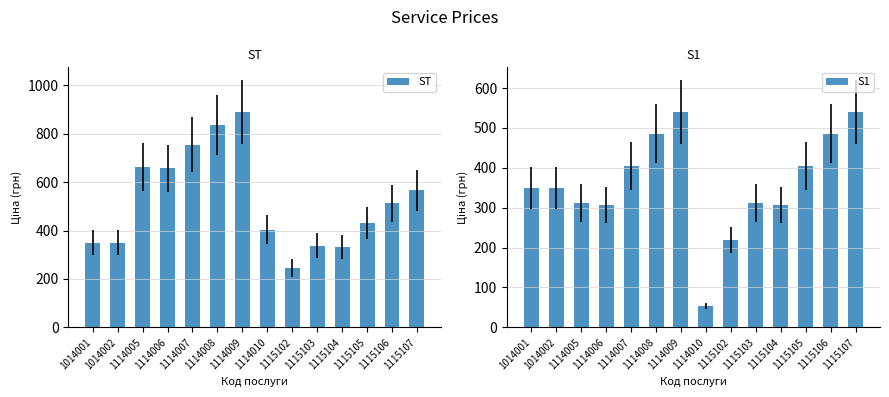

What is the value of the S1 bar at the 3rd from the left?

312